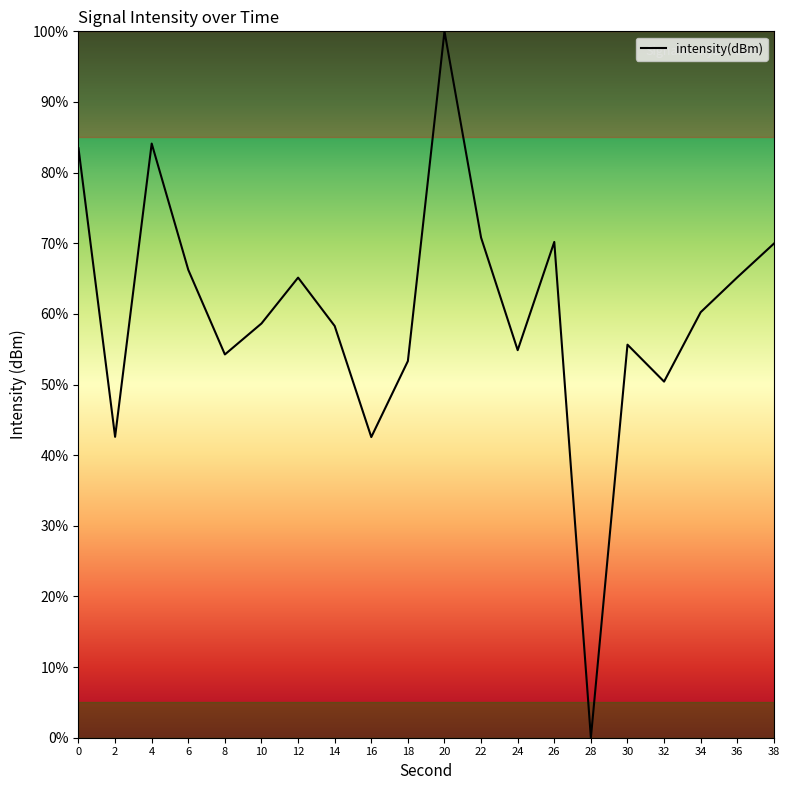

Read the value at 6.

66.2